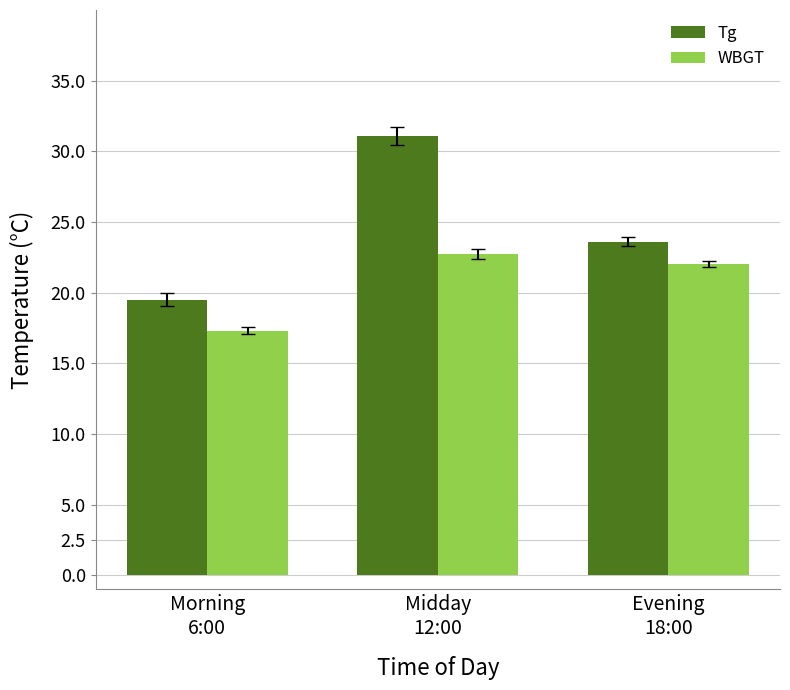

At which label does Tg first exceed 23?

Midday
12:00